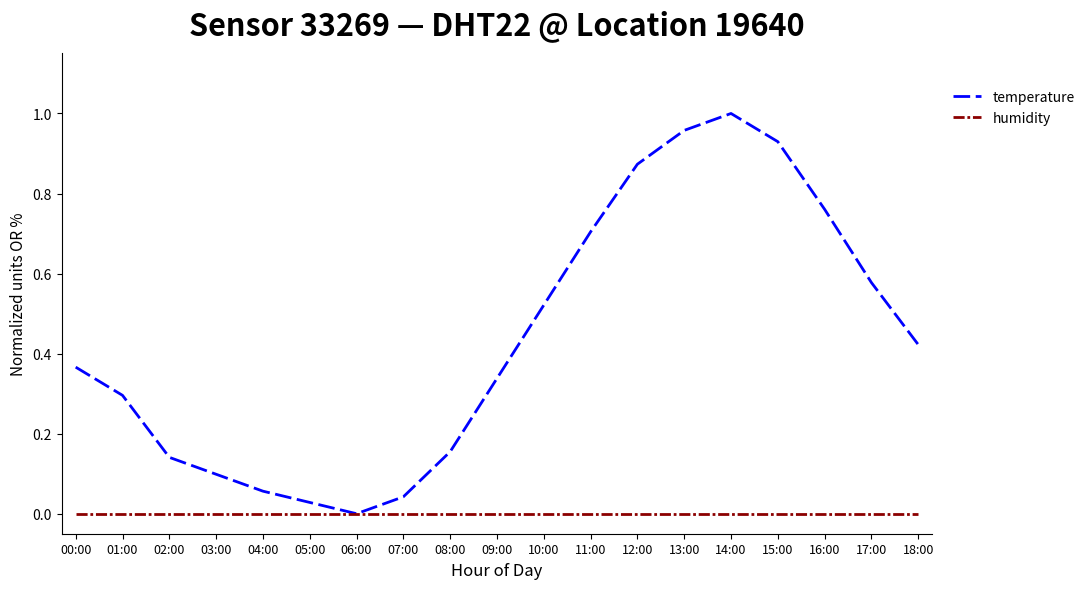

Rank the series by their average value, from lowest to highest.

humidity, temperature